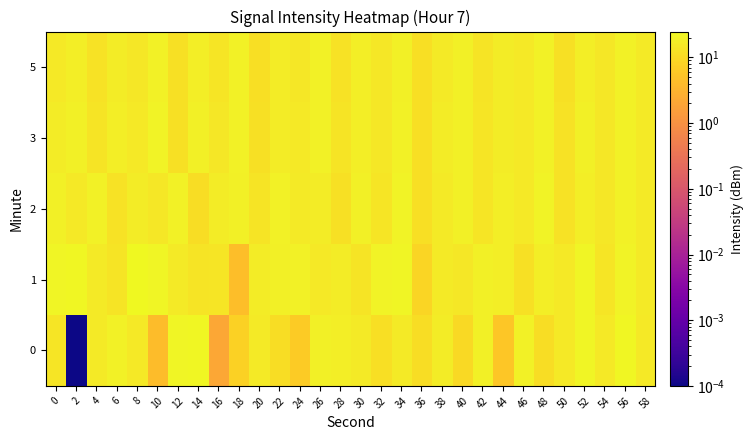

Rank the series at 12 from highest to lowest value.

0, 2, 1, 3, 5